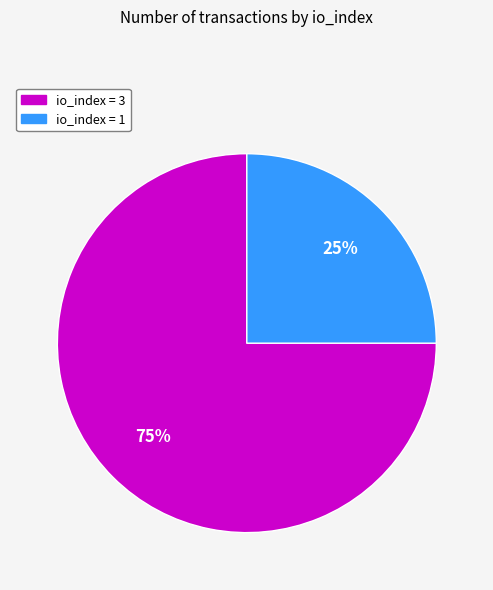

Combined, do io_index = 1 and io_index = 3 account for over 50%?

Yes